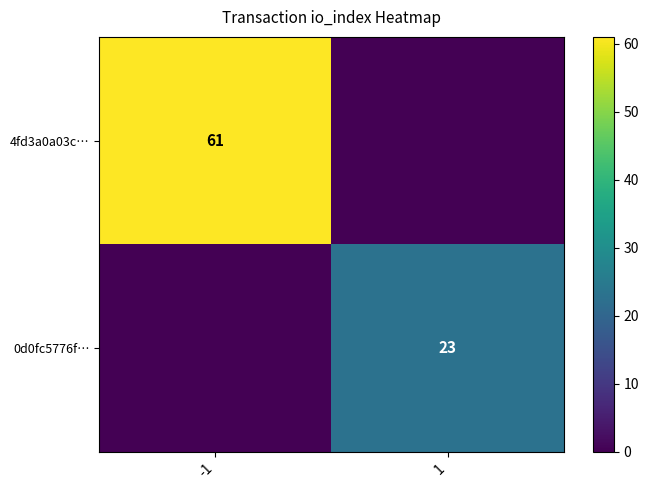

What is the total value across all series at 1?

23